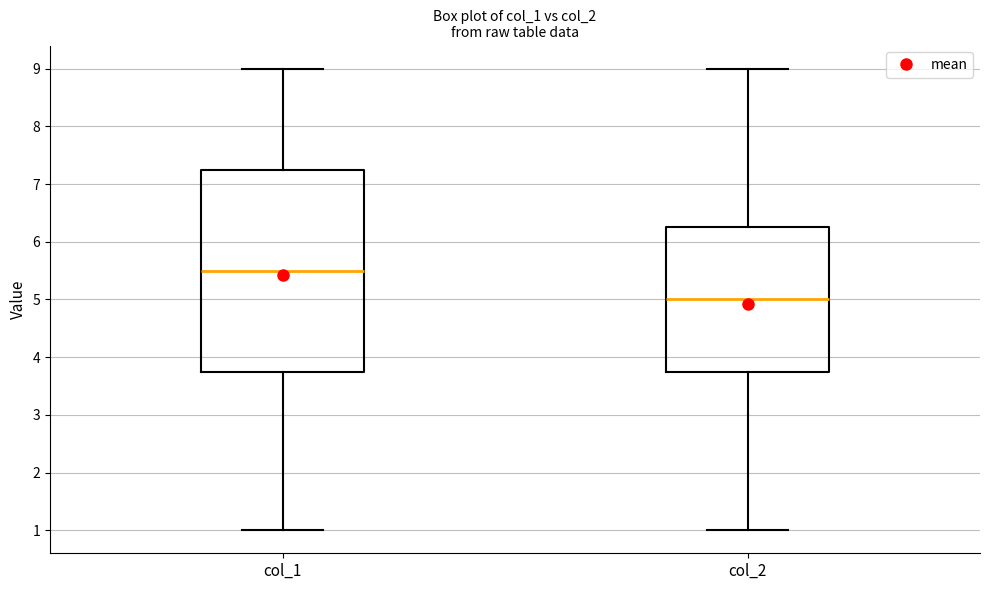

Which box has the highest median line?

col_1